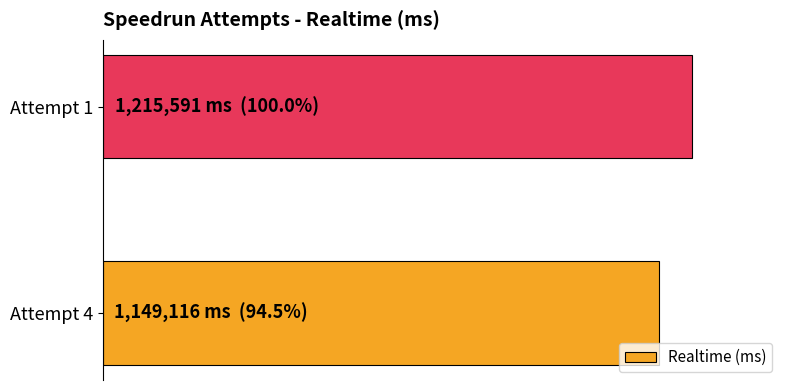

Does the chart contain any negative values?

No